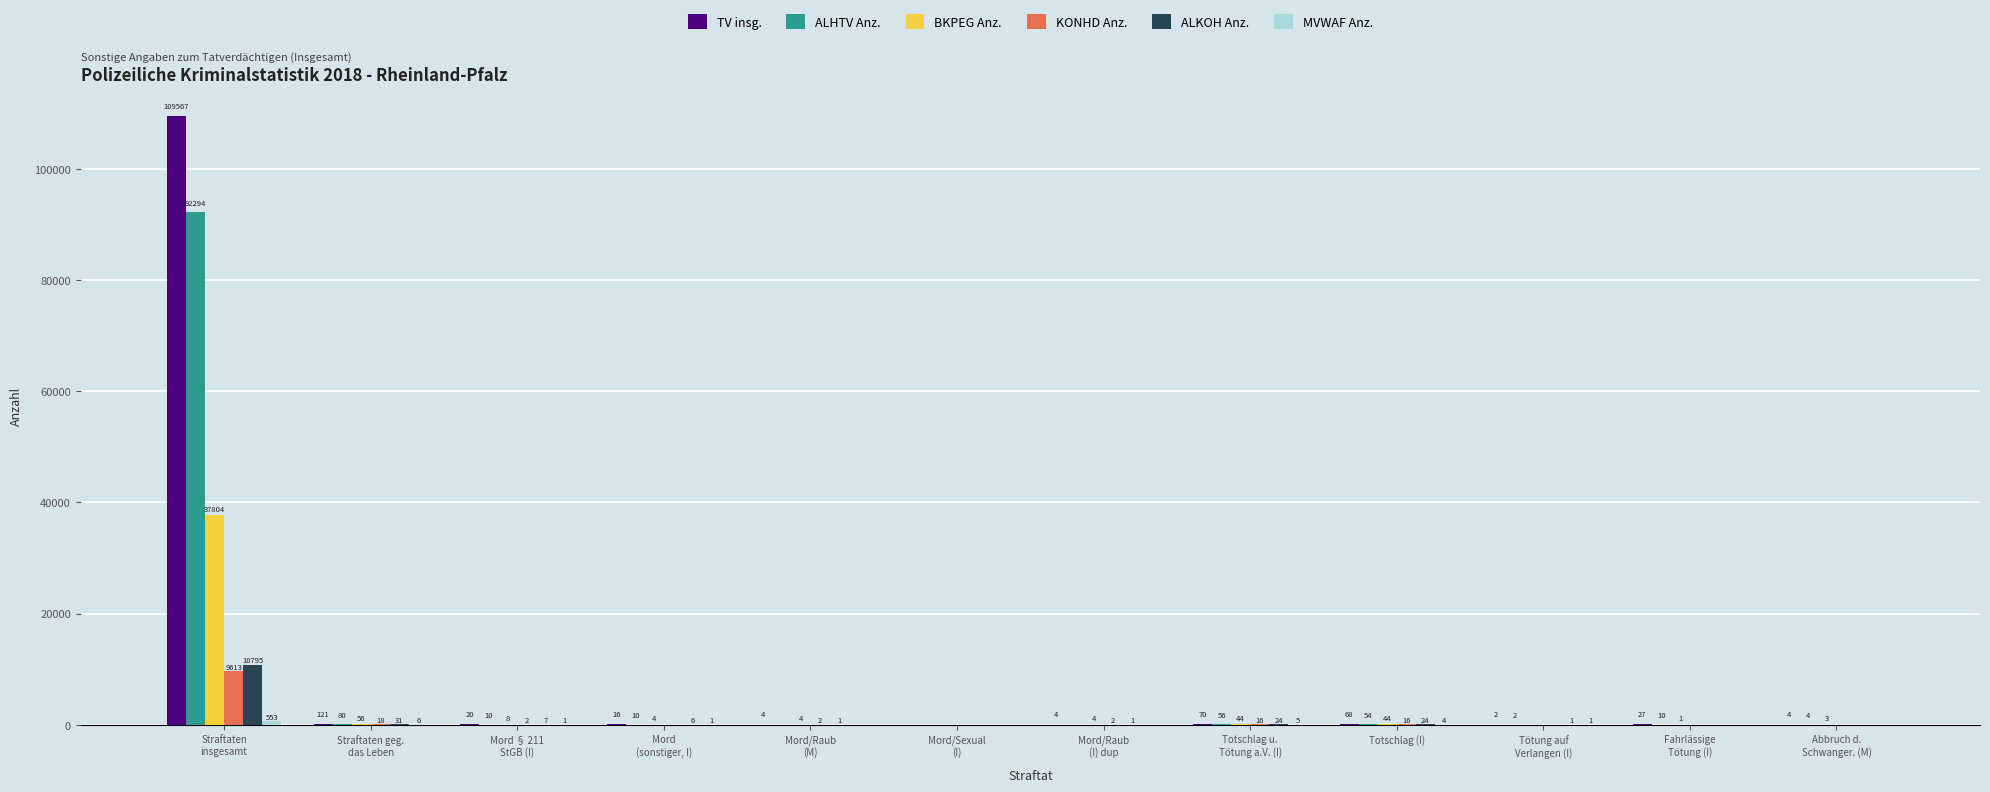

Does the chart contain stacked bars?

No